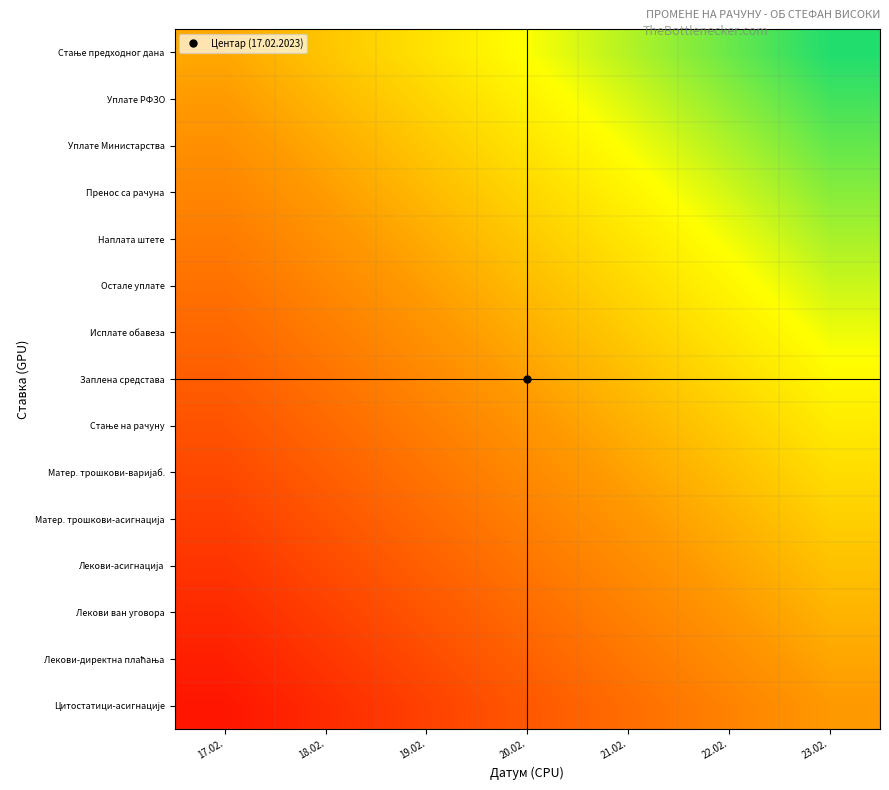

Rank the series at 20.02. from highest to lowest value.

Стање предходног дана, Уплате РФЗО, Уплате Министарства, Пренос са рачуна, Наплата штете, Остале уплате, Исплате обавеза, Заплена средстава, Стање на рачуну, Матер. трошкови-варијаб., Матер. трошкови-асигнација, Лекови-асигнација, Лекови ван уговора, Лекови-директна плаћања, Цитостатици-асигнације